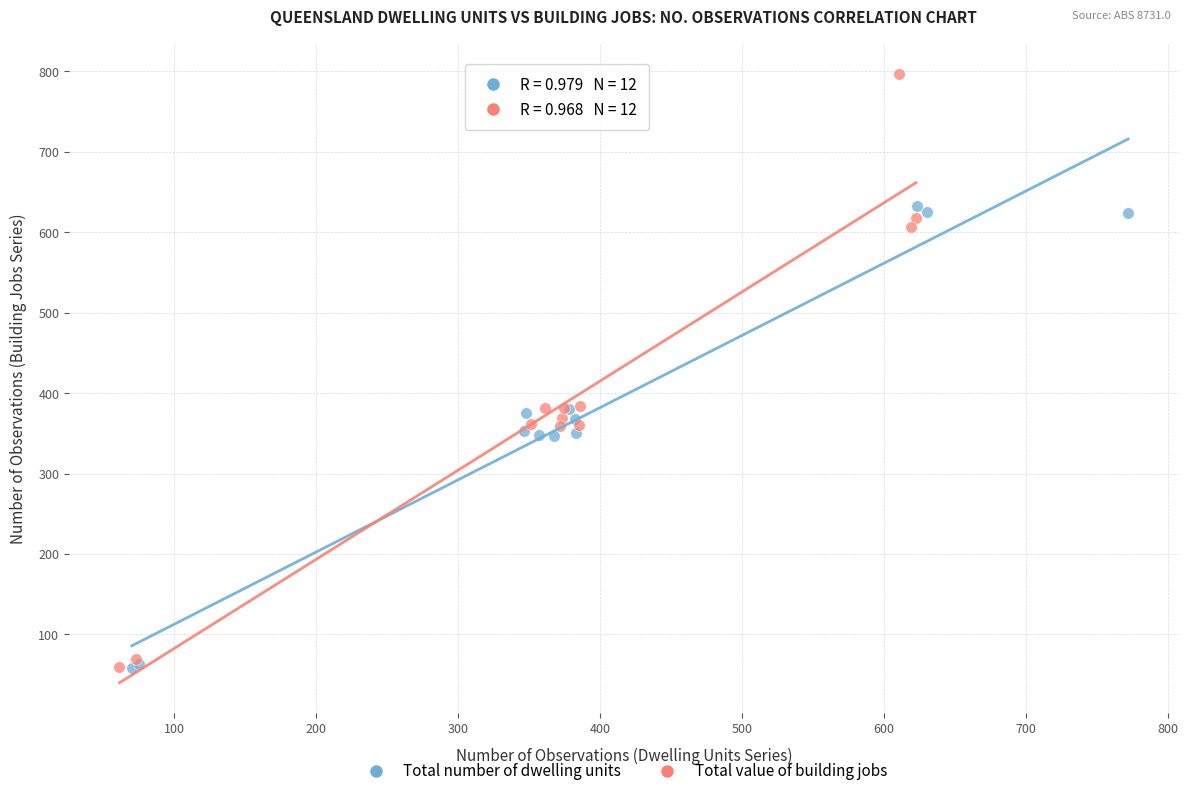

Which series has the largest Y range (max minus min)?

Total value of building jobs